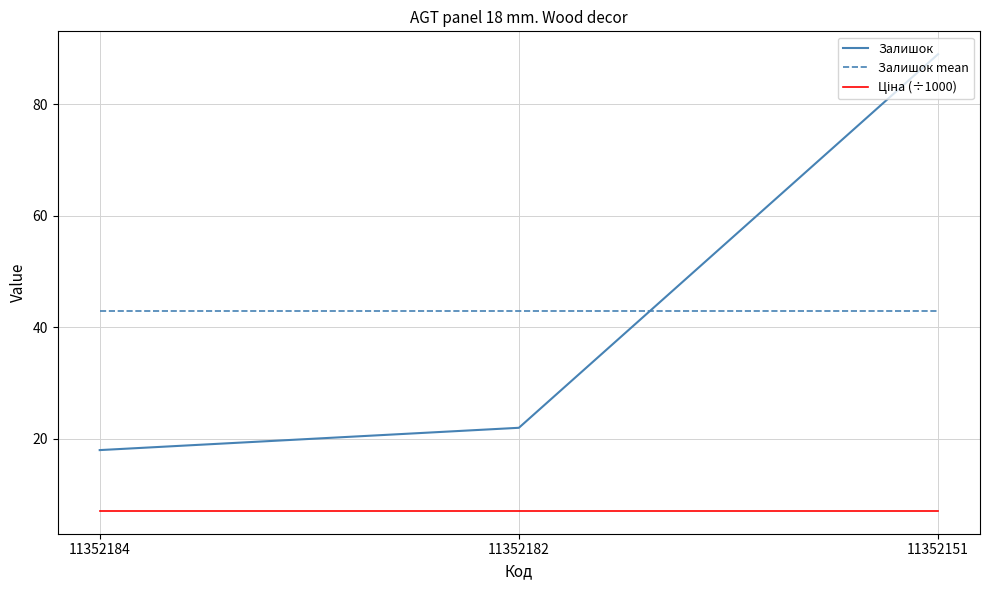

What is the approximate value of Залишок at 11352184?

18.0